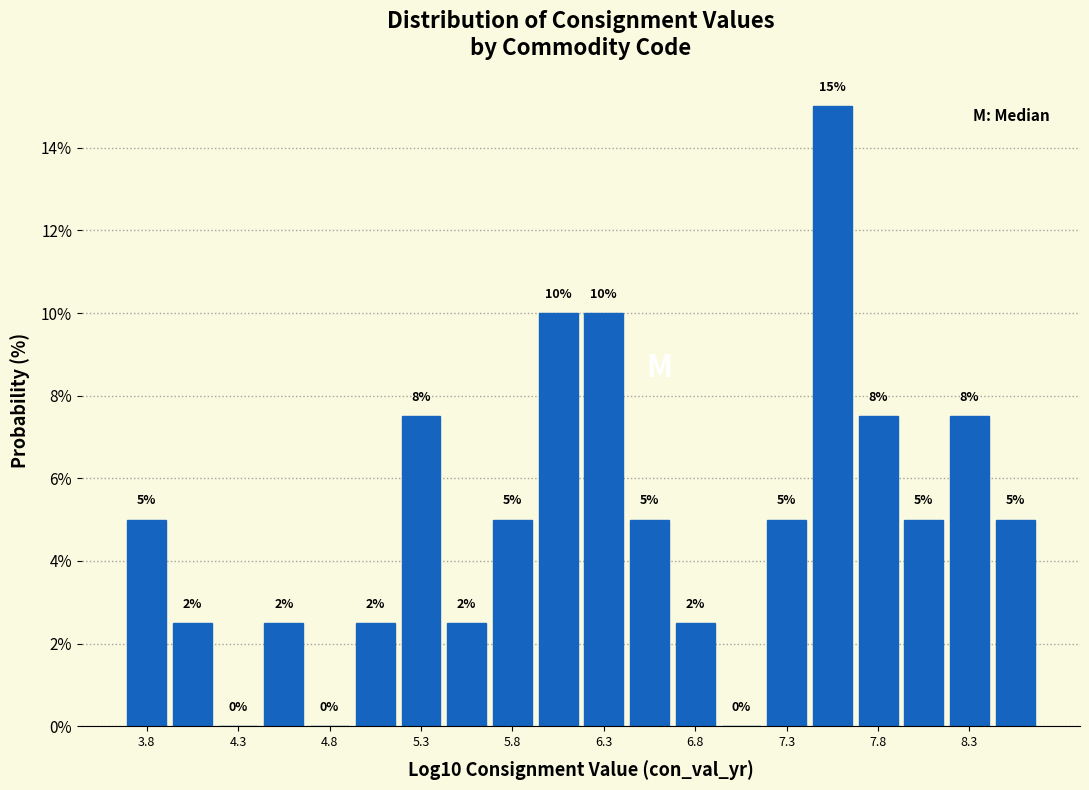

Over which range of the x-axis is the bar tallest?

7.40 to 7.65